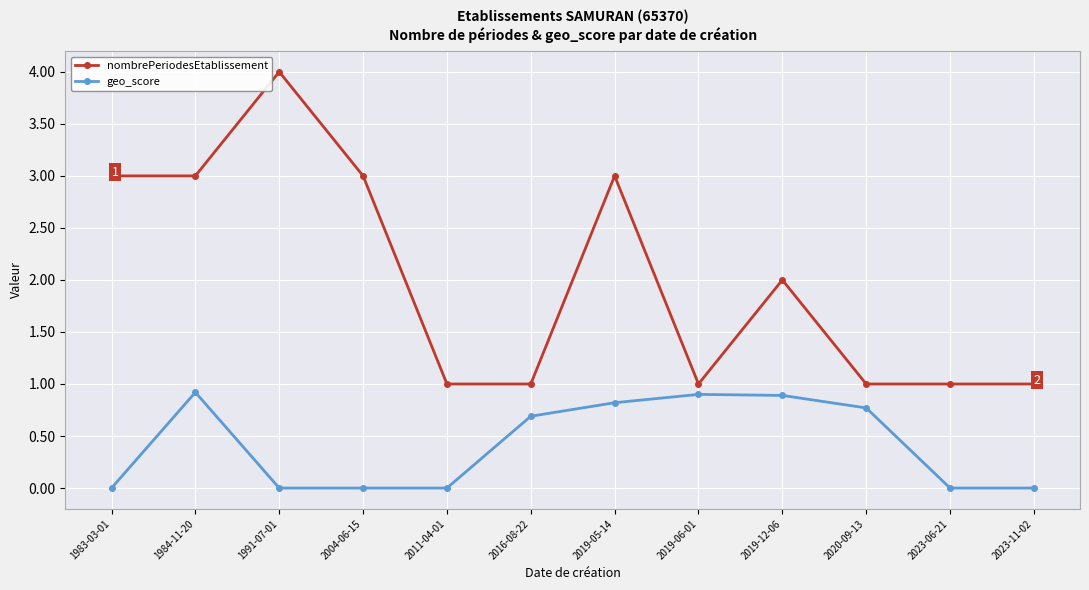

Which series has the widest spread of values?

nombrePeriodesEtablissement